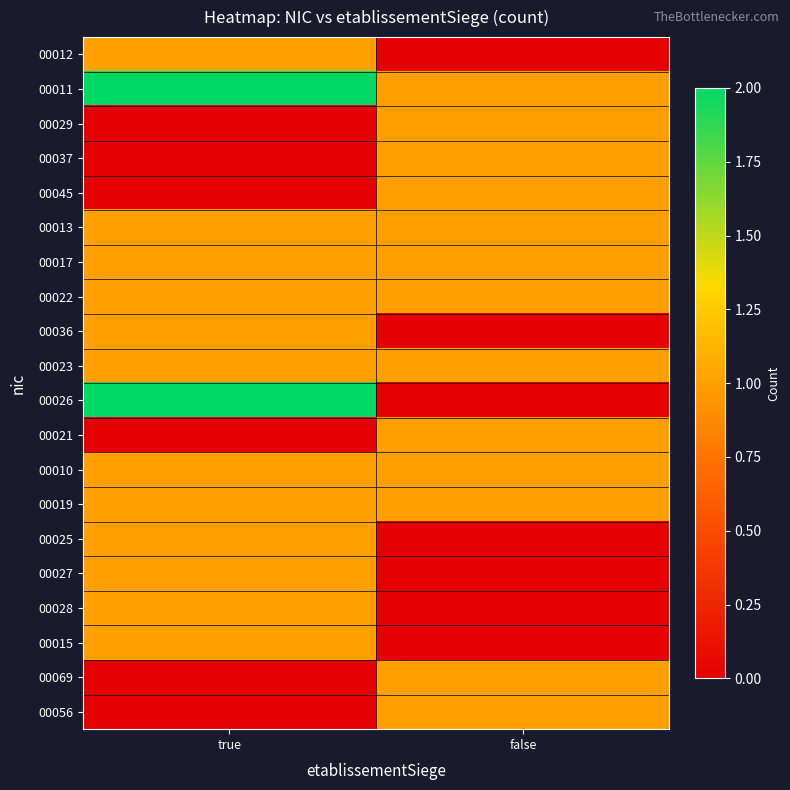

Reading right to left, list all the values displayed in this chart.

00012: false=0	true=1
00011: false=1	true=2
00029: false=1	true=0
00037: false=1	true=0
00045: false=1	true=0
00013: false=1	true=1
00017: false=1	true=1
00022: false=1	true=1
00036: false=0	true=1
00023: false=1	true=1
00026: false=0	true=2
00021: false=1	true=0
00010: false=1	true=1
00019: false=1	true=1
00025: false=0	true=1
00027: false=0	true=1
00028: false=0	true=1
00015: false=0	true=1
00069: false=1	true=0
00056: false=1	true=0